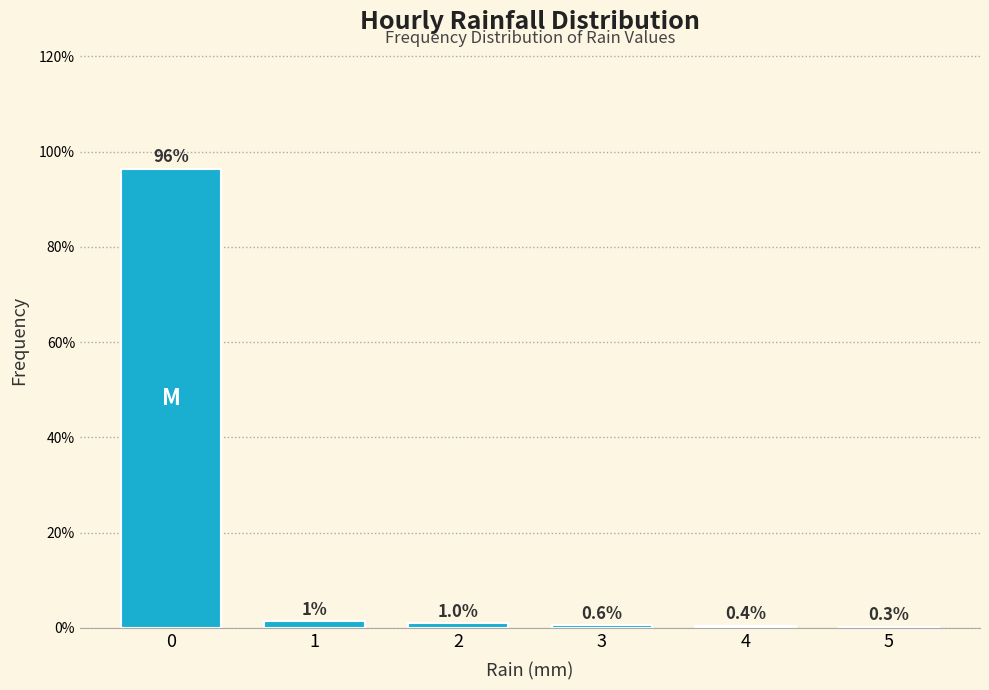

What is the sum of the values at 1 and 4?

1.8